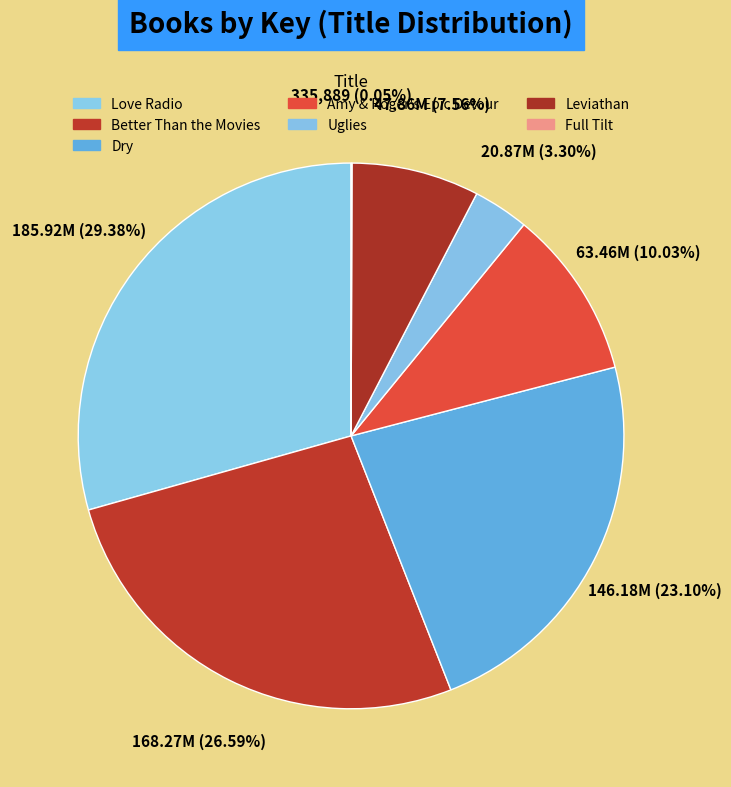

What percentage is the Better Than the Movies slice, to the nearest percent?

27%